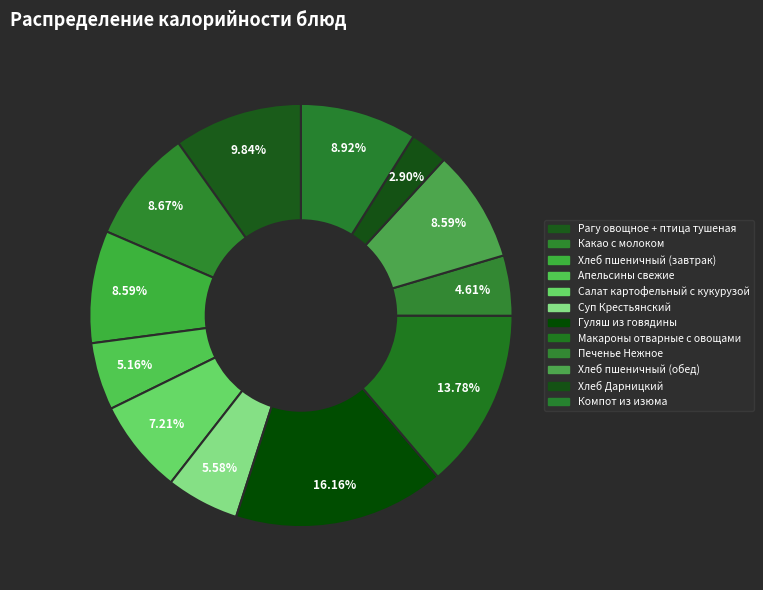

Is the sum of Макароны отварные с овощами and Гуляш из говядины greater than half?

No